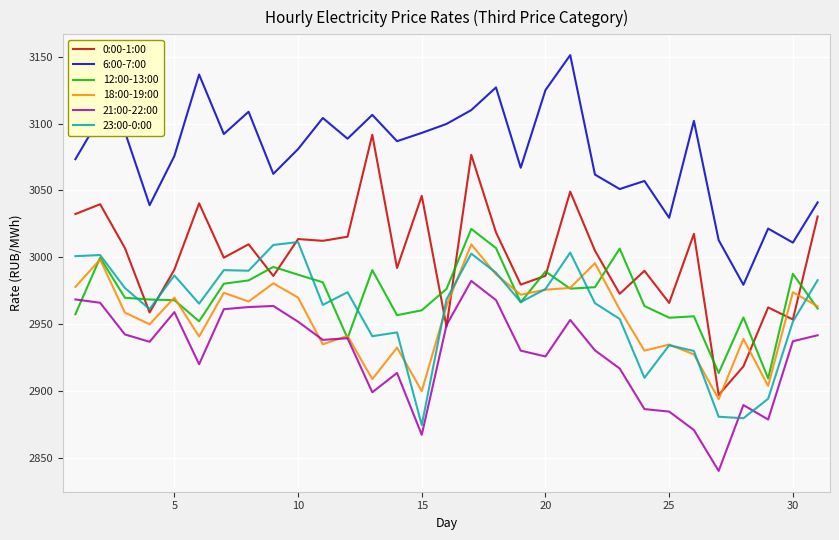

Which series has the widest spread of values?

0:00-1:00